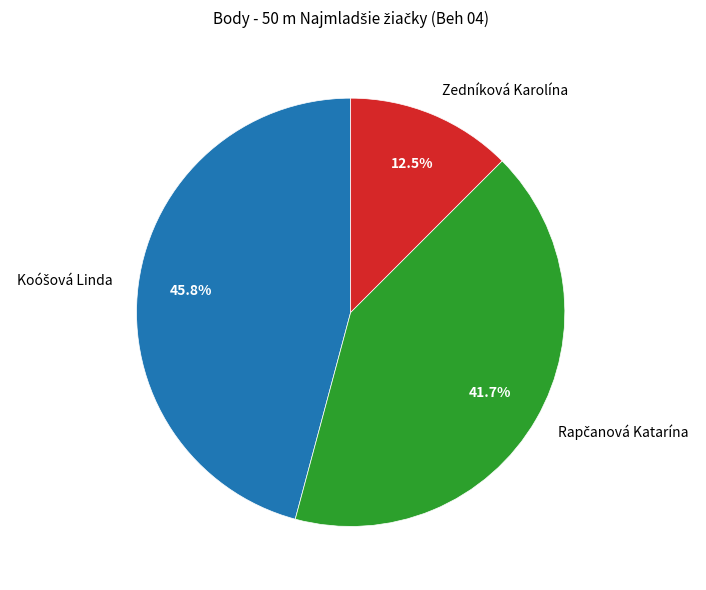

Does Zedníková Karolína represent more than half of the total?

No